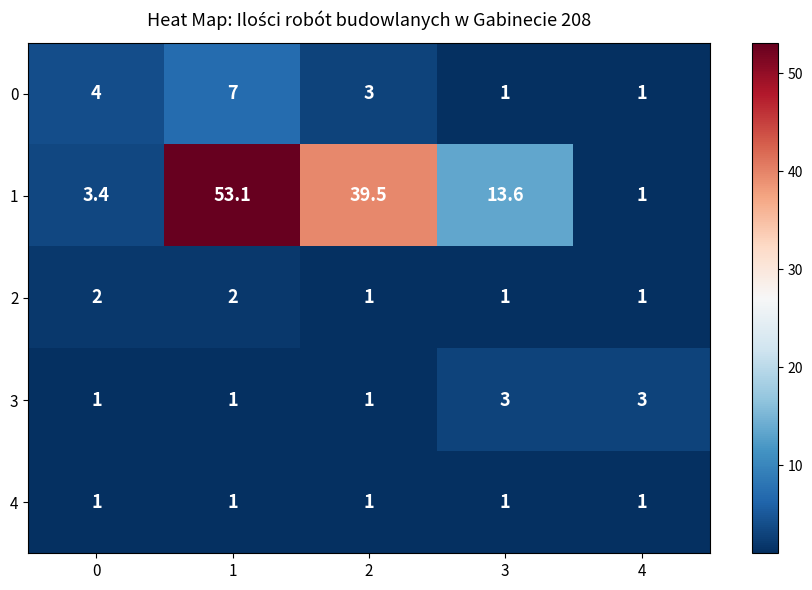

What is the total value across all series at 3?

19.6